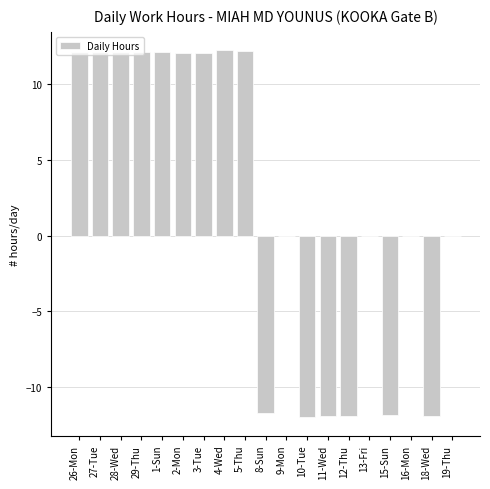

Between 1-Sun and 18-Wed, which is larger?

1-Sun